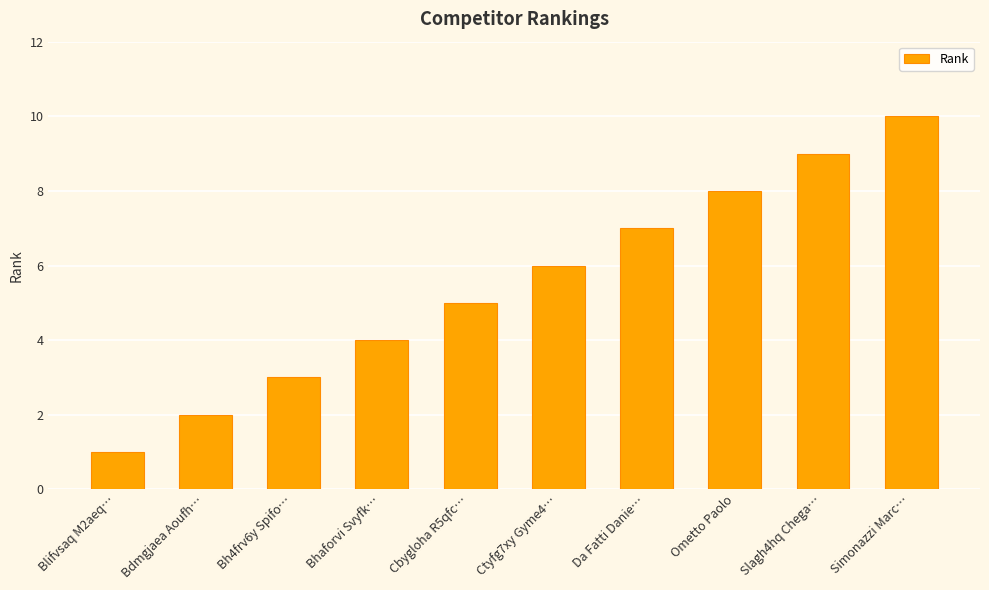

What is the minimum value shown in the chart?

1